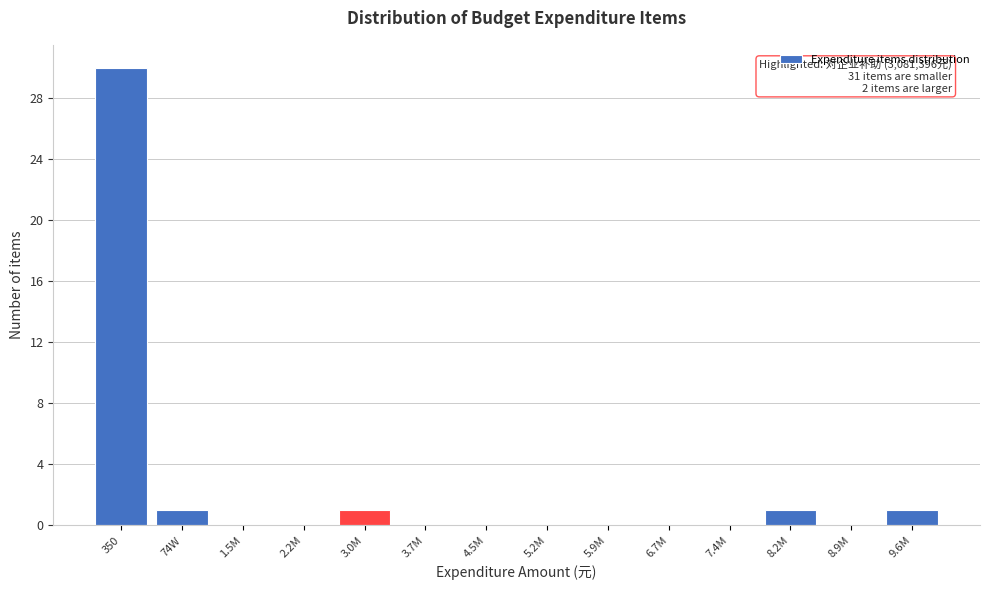

Reading right to left, extract all data points from this chart.

9.6M=1	8.9M=0	8.2M=1	7.4M=0	6.7M=0	5.9M=0	5.2M=0	4.5M=0	3.7M=0	3.0M=1	2.2M=0	1.5M=0	74W=1	350=30